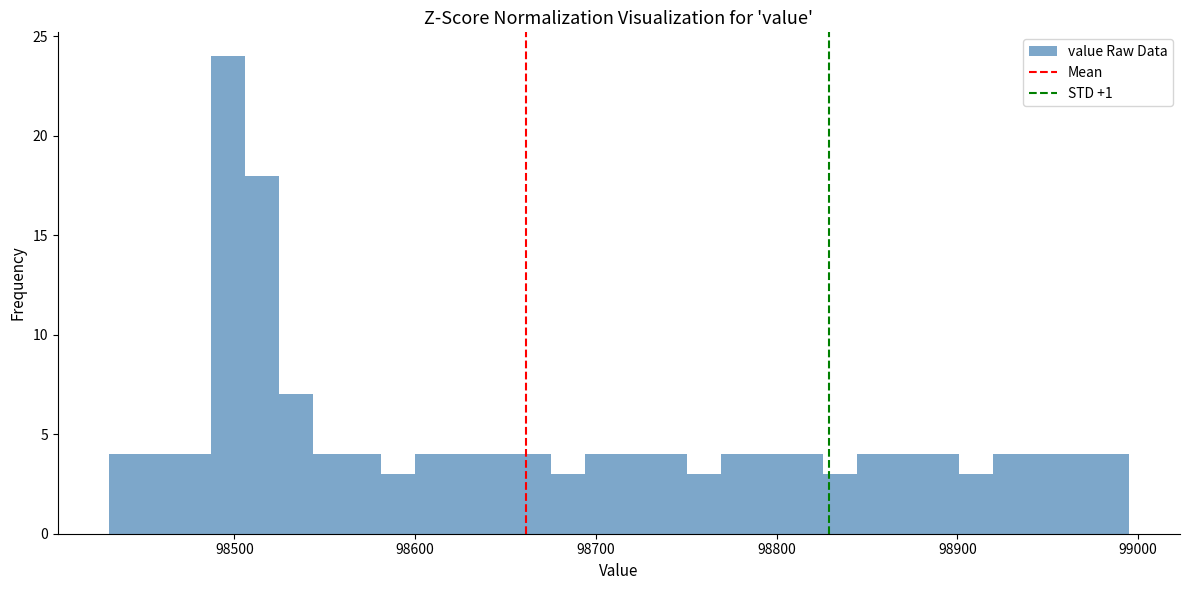

Read against the x-axis, roughly where is the centre of the tallest bar?

98500